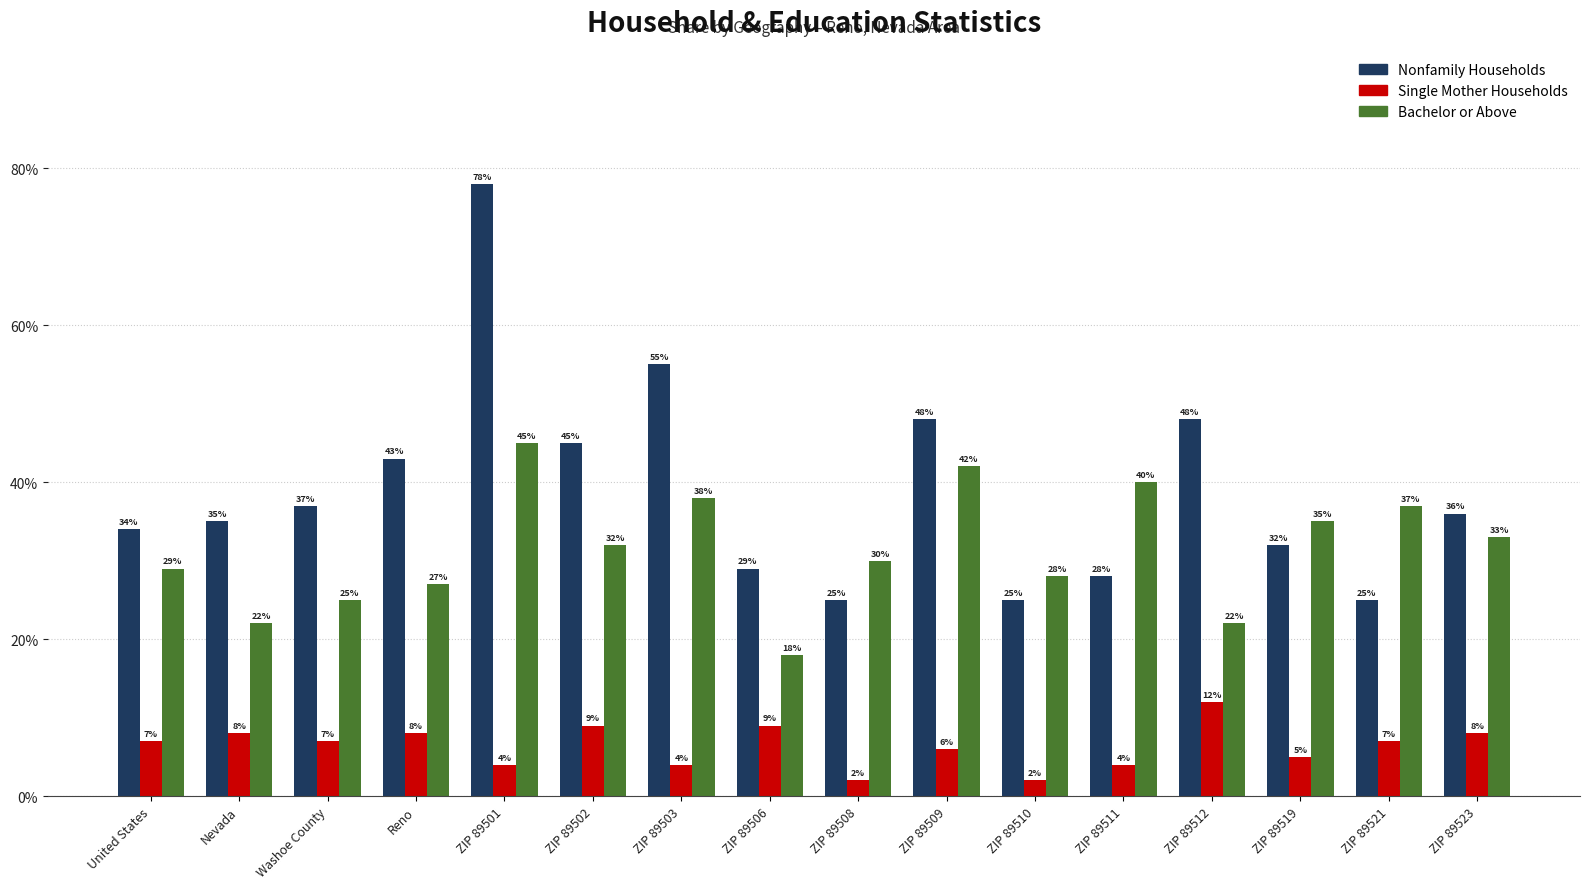

Which series changed the most between Reno and ZIP 89501?

Nonfamily Households